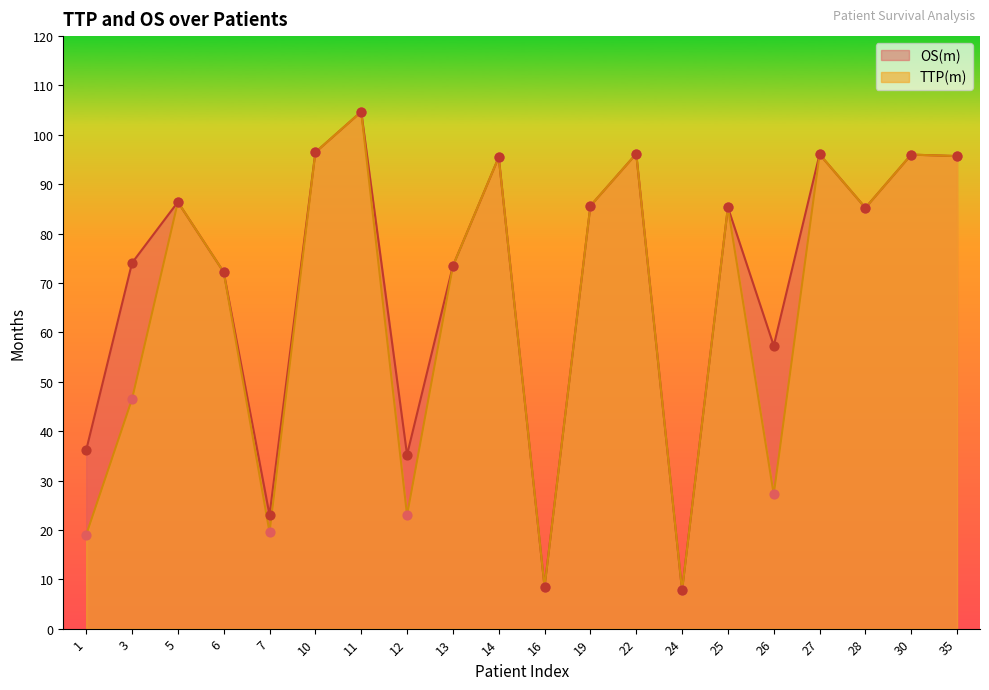

At how many categories does at least one series exceed 40?

15